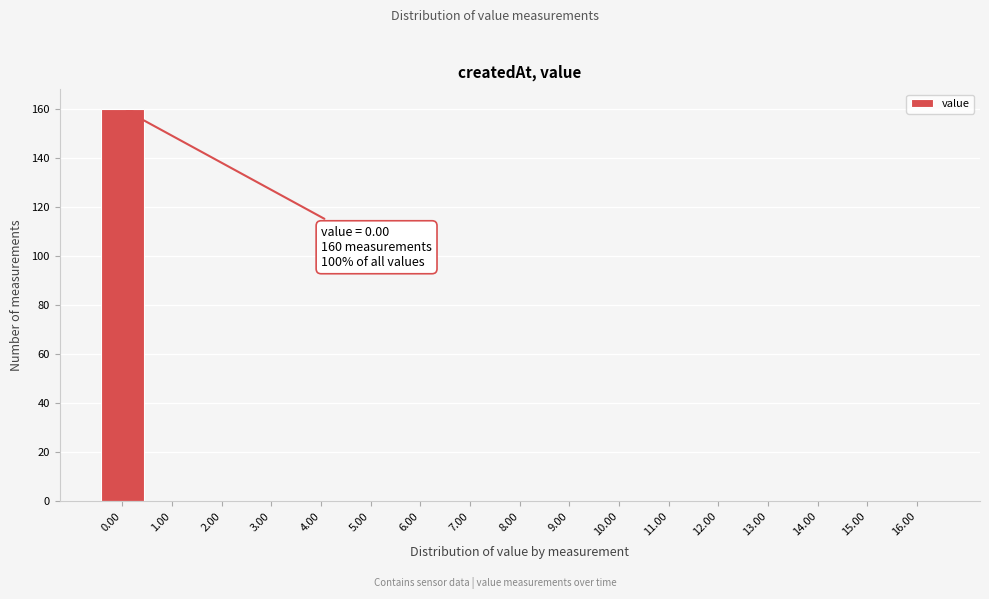

Over which range of the x-axis is the bar tallest?

-0.5 to 0.5